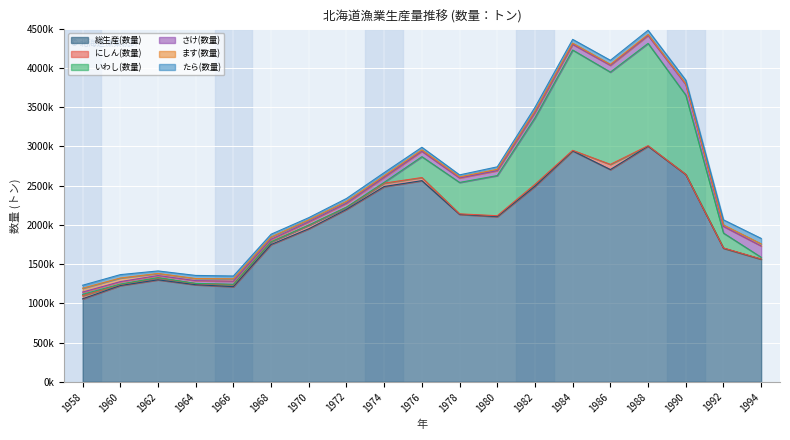

What is the sum of all たら(数量) values?

797861